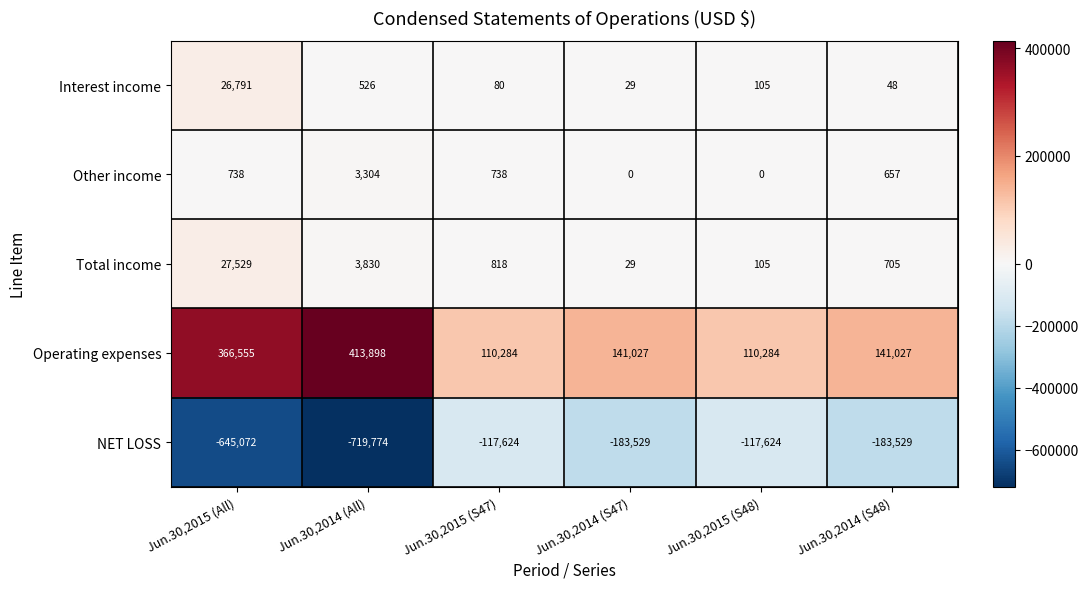

Is it true that Operating expenses equals 366555 at Jun.30,2015 (All)?

True